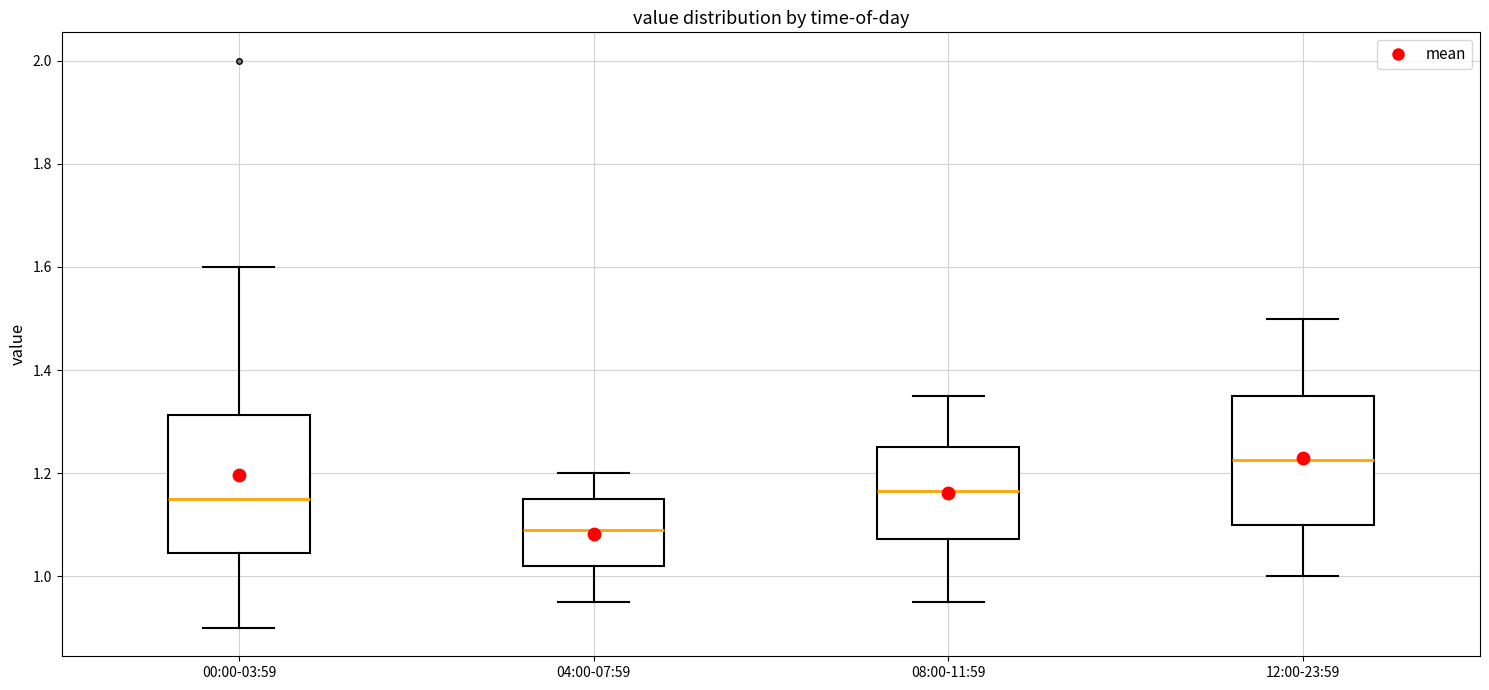

Which box has the lowest median line?

04:00-07:59